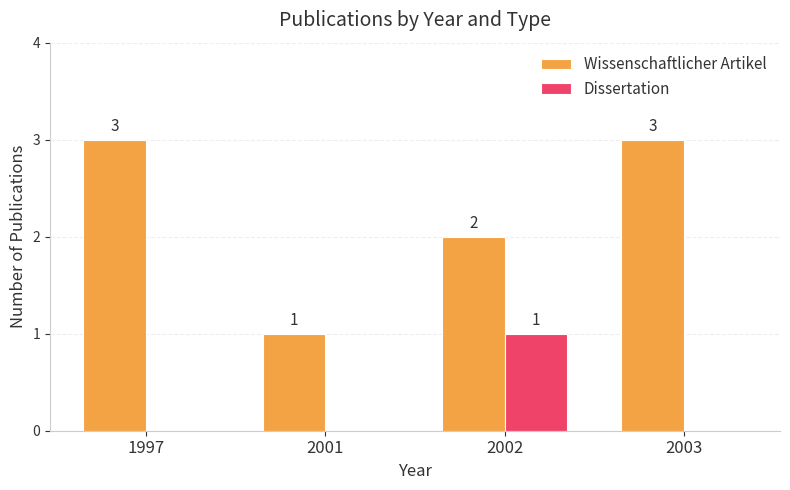

At which label is Wissenschaftlicher Artikel closest to 2?

2002